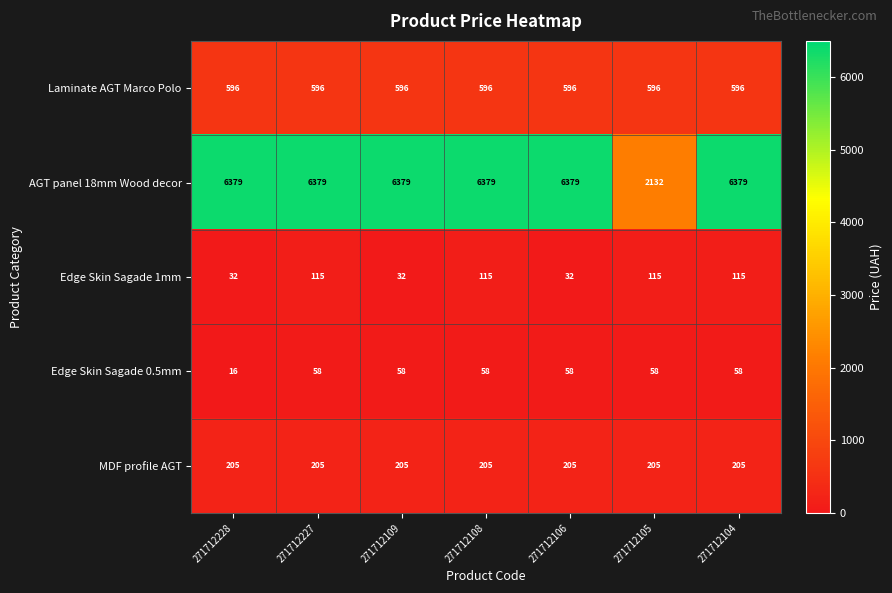

What is the total value across all series at 271712105?

3106